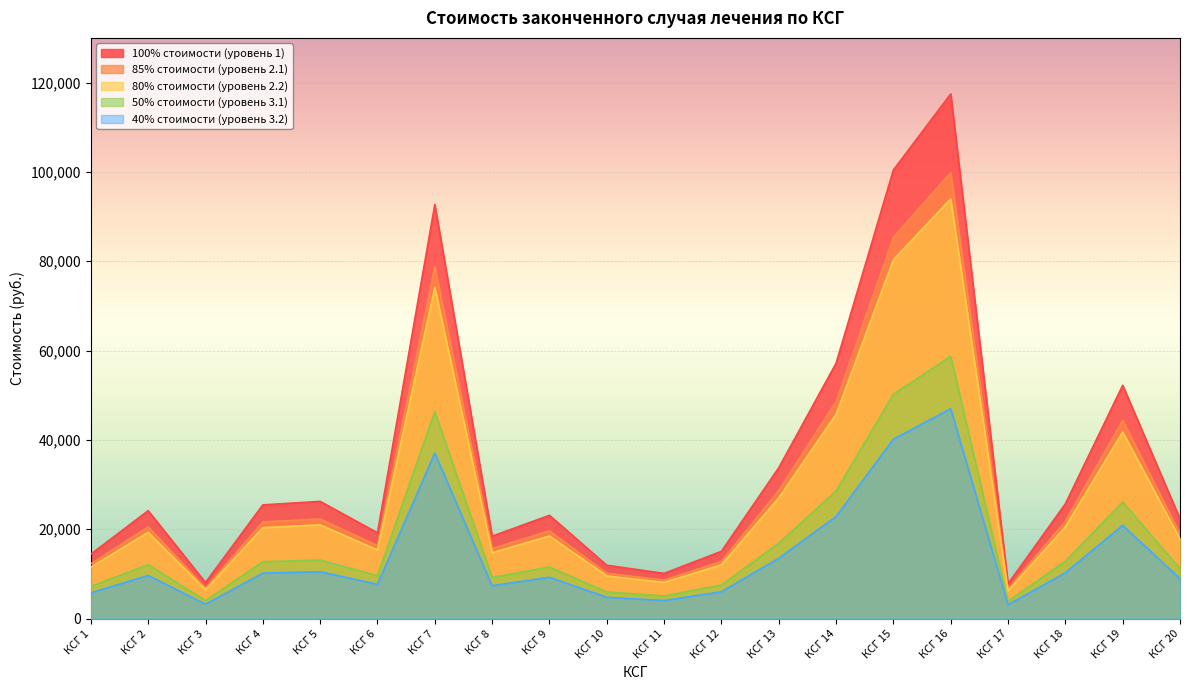

How many lines are shown in the chart?

5